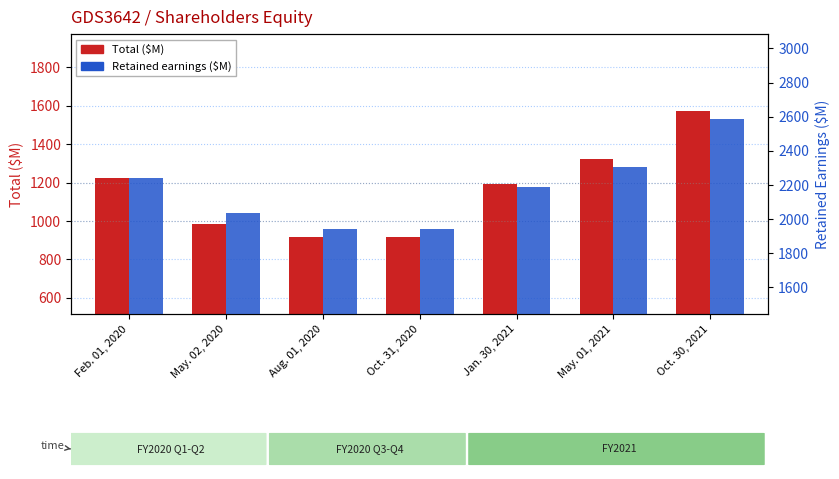

How many series are shown in this chart?

2